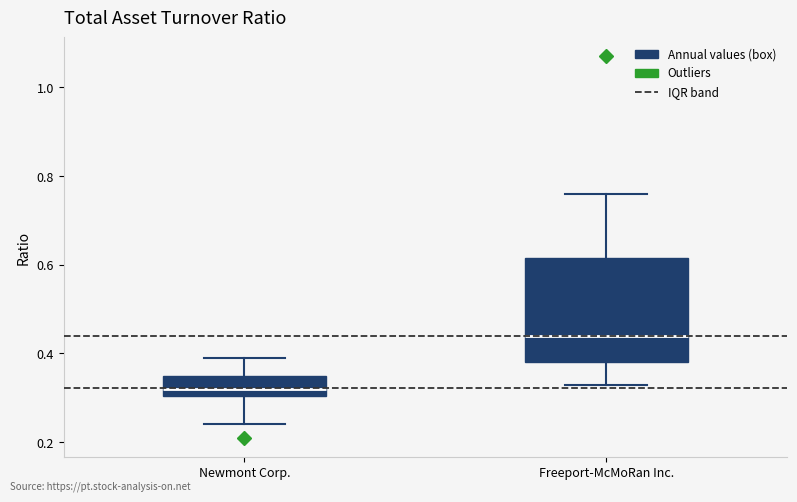

Which box has the highest median line?

Freeport-McMoRan Inc.